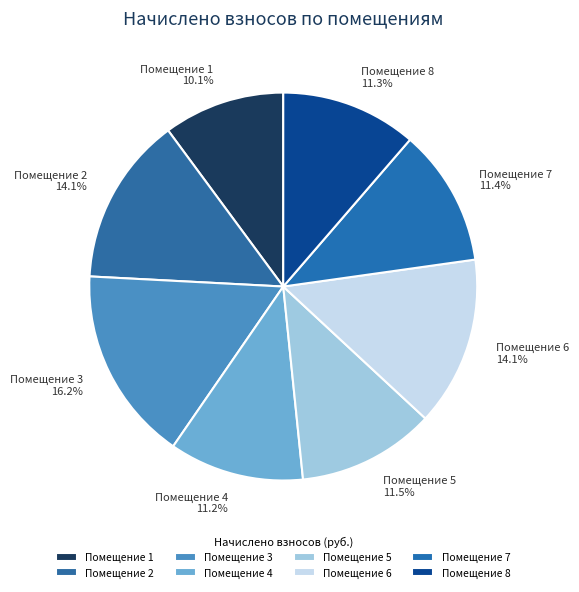

What percentage is NOT represented by Помещение 7?

88.6%